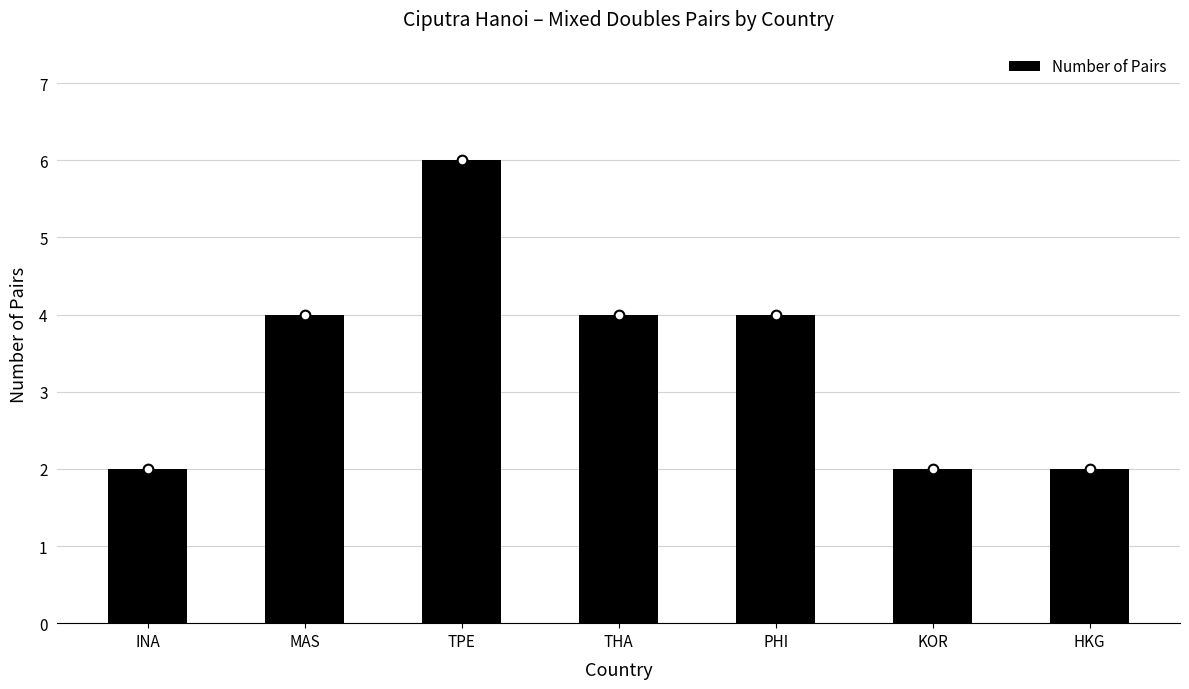

Reading left to right, extract all data points from this chart.

2	4	6	4	4	2	2